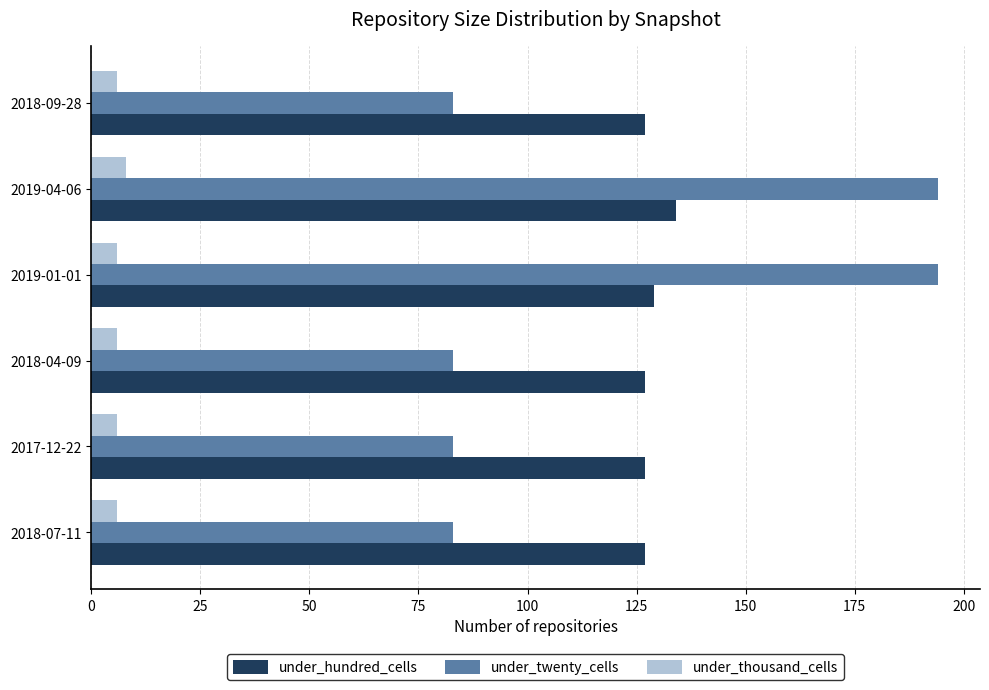

Which series has the largest total across all categories?

under_hundred_cells